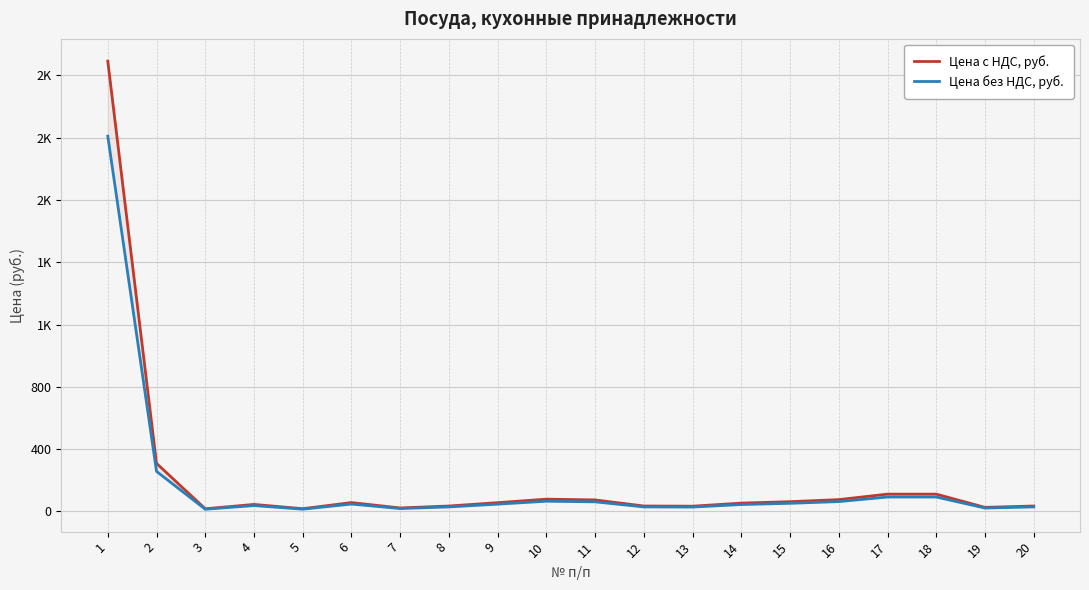

Between 9 and 16, which series saw the biggest shift?

Цена с НДС, руб.